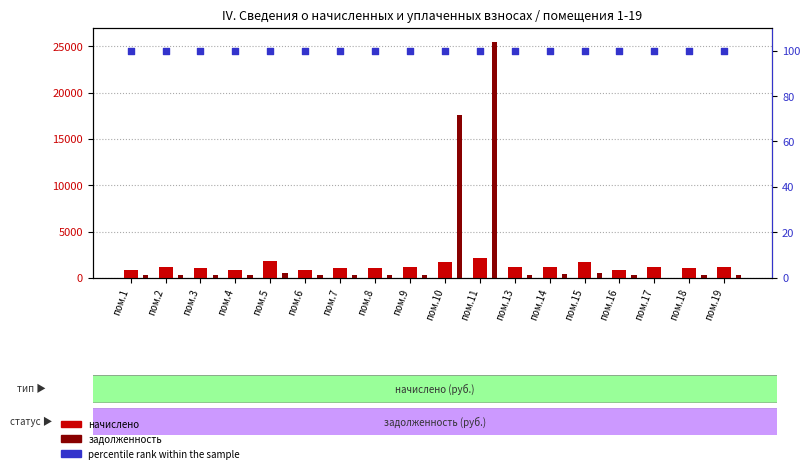

Is the value of percentile rank within the sample at пом.7 greater than the value of задолженность at пом.3?

No